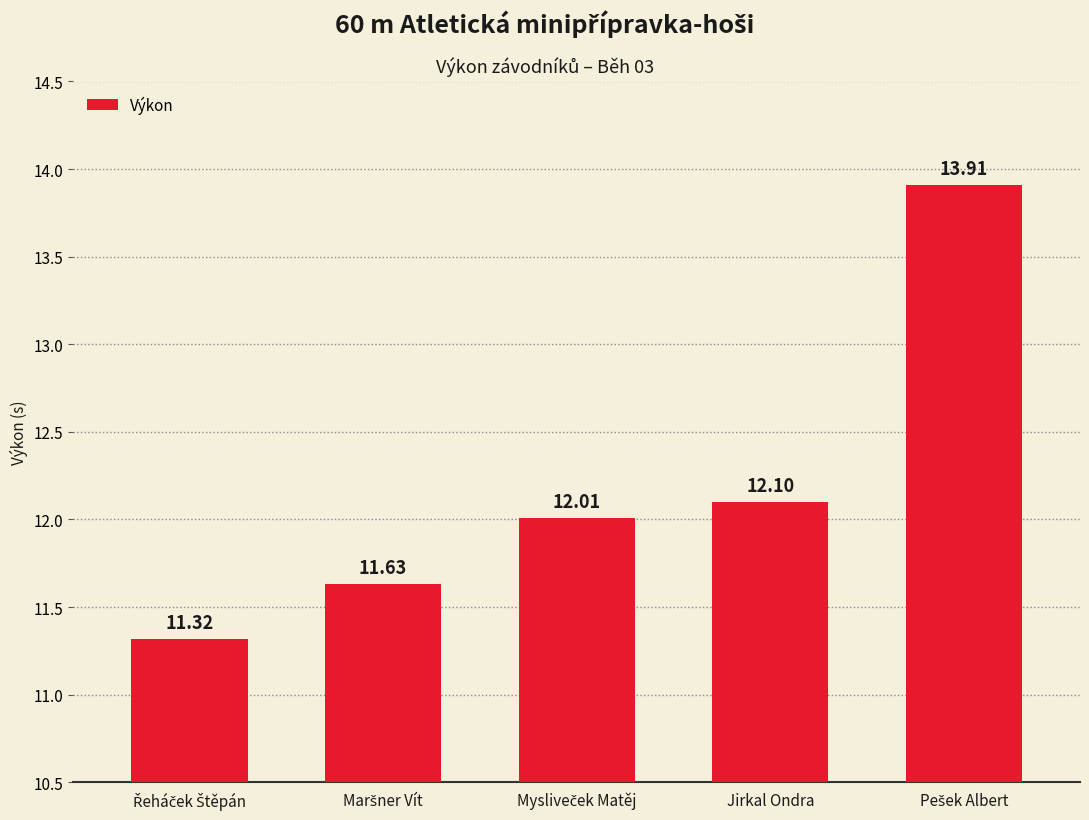

What is the difference between the second highest and second lowest values?

0.5